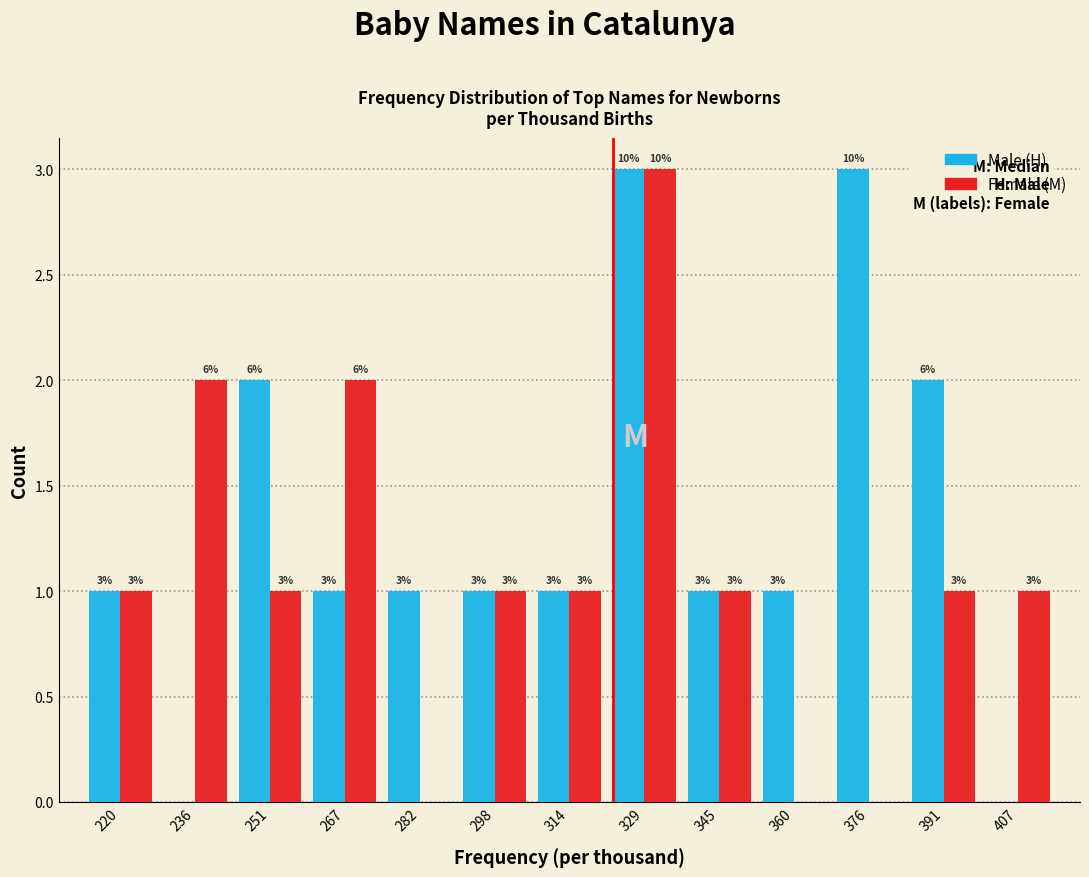

In the Female (M) series, which range on the x-axis has the tallest bar?

322 to 338